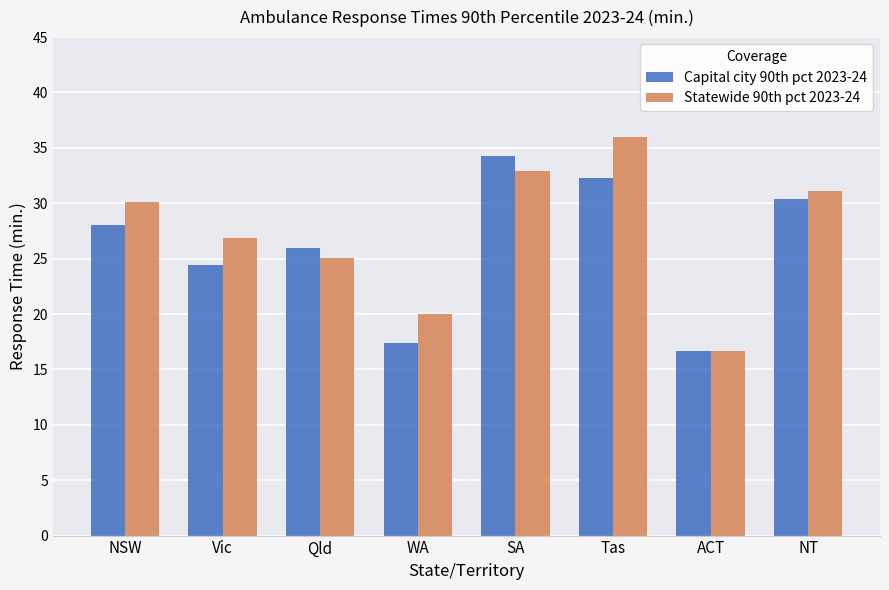

List the series in order of their peak value, lowest first.

Capital city 90th pct 2023-24, Statewide 90th pct 2023-24